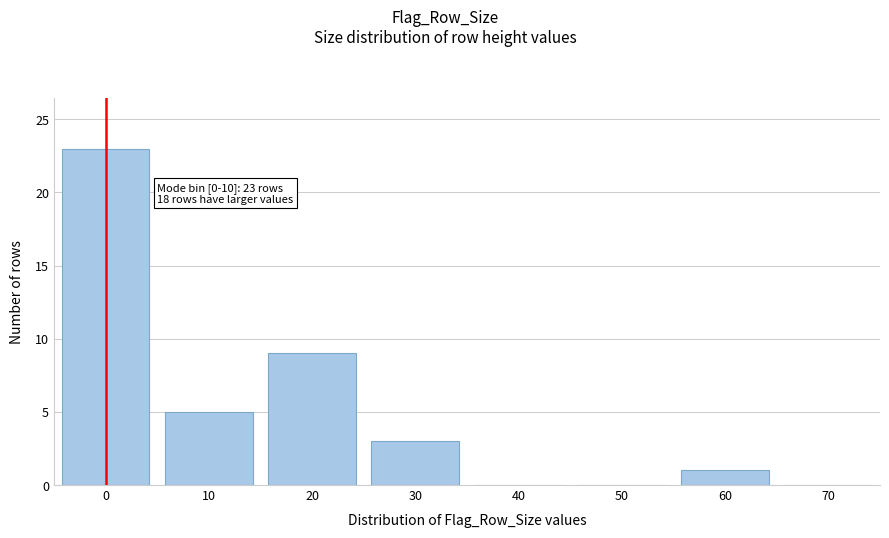

Reading left to right, extract all data points from this chart.

0=23	10=5	20=9	30=3	40=0	50=0	60=1	70=0